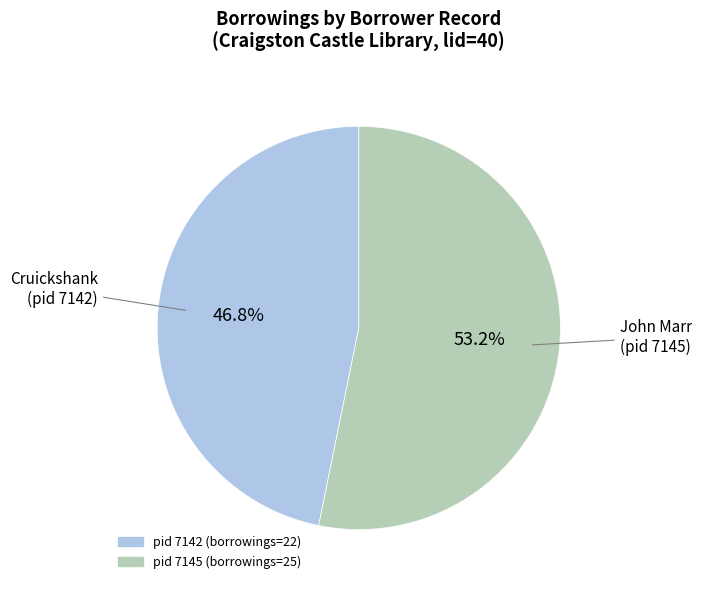

Does any single category account for the majority?

Yes